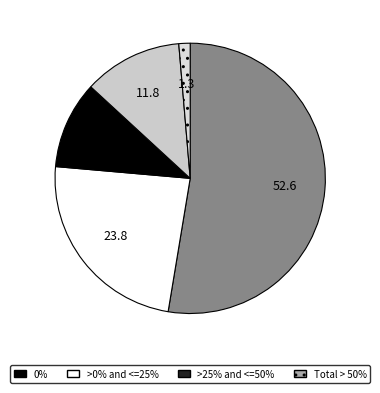

How many slices are in this pie chart?

5